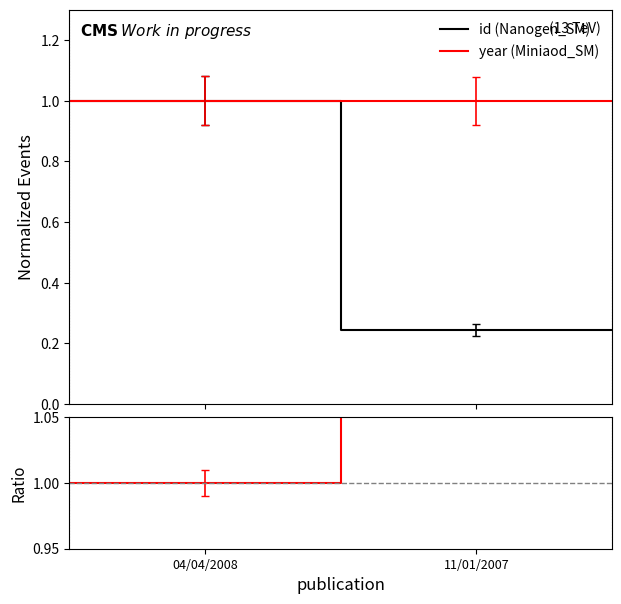

Reading left to right, what are all the values shown in this chart?

id (Nanogen_SM): 1.0	1.0	0.2	0.2
year (Miniaod_SM): 1.0	1.0	1.0	1.0
ratio: 1.0	1.0	4.1	4.1